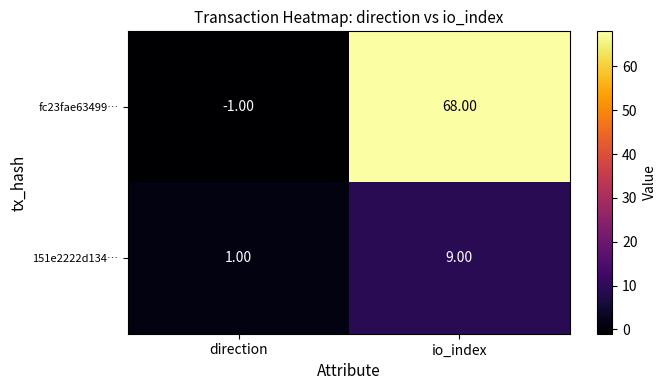

What is the difference between the maximum and minimum values in the fc23fae63499… series?

69